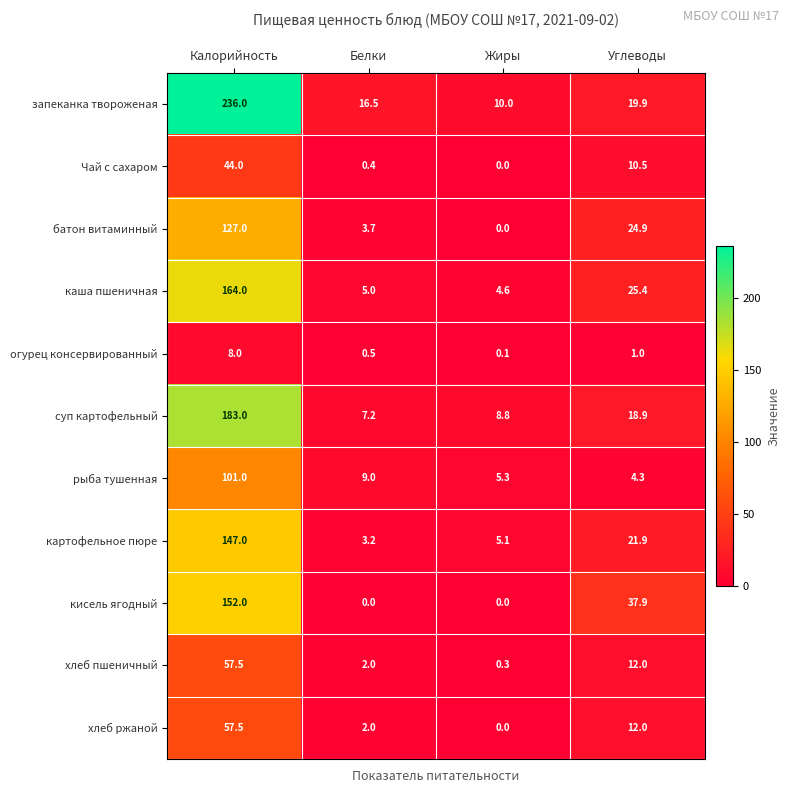

Where does the хлеб ржаной series first go above 12?

Калорийность